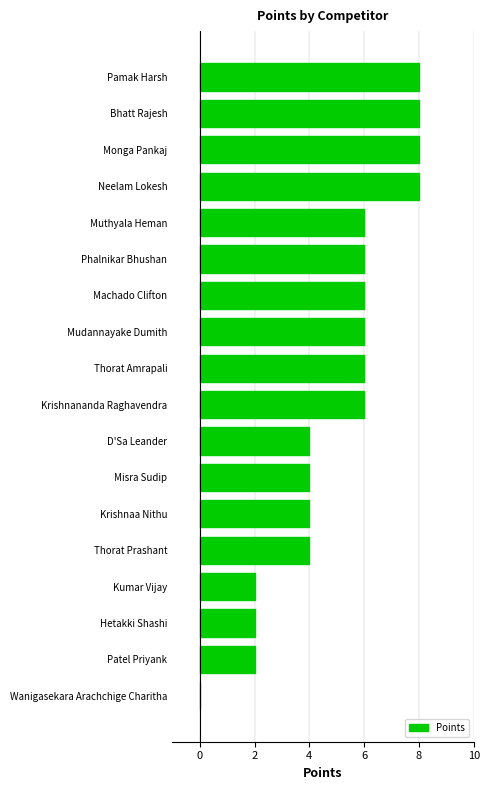

Reading bottom to top, list all the values displayed in this chart.

Wanigasekara Arachchige Charitha=0	Patel Priyank=2	Hetakki Shashi=2	Kumar Vijay=2	Thorat Prashant=4	Krishnaa Nithu=4	Misra Sudip=4	D'Sa Leander=4	Krishnananda Raghavendra=6	Thorat Amrapali=6	Mudannayake Dumith=6	Machado Clifton=6	Phalnikar Bhushan=6	Muthyala Heman=6	Neelam Lokesh=8	Monga Pankaj=8	Bhatt Rajesh=8	Pamak Harsh=8